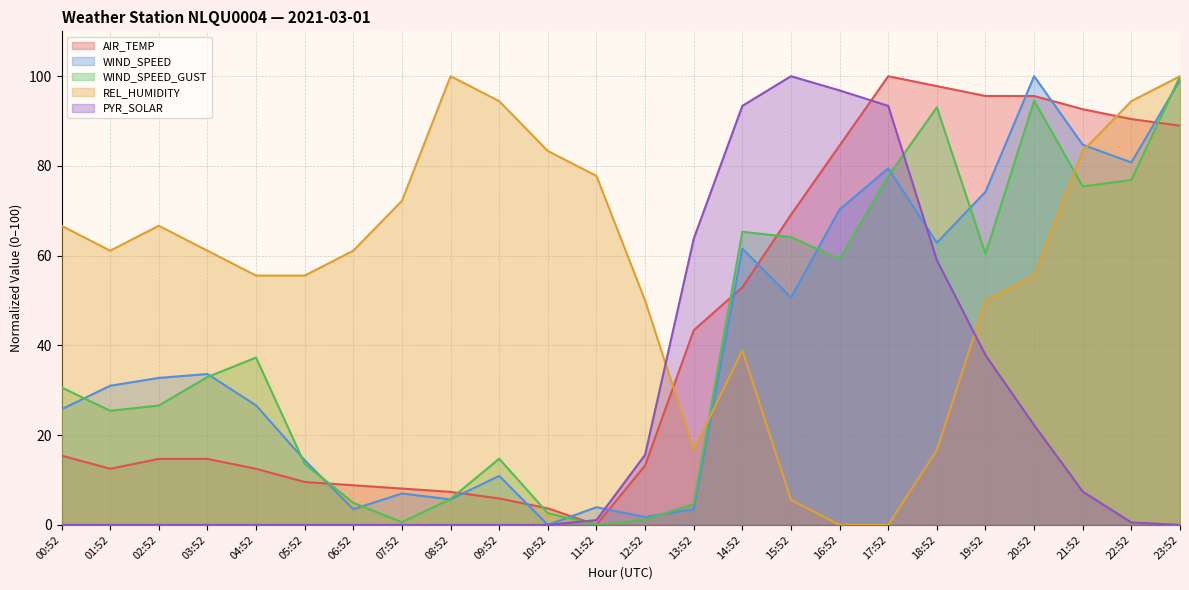

What position from the left is 17:52?

18